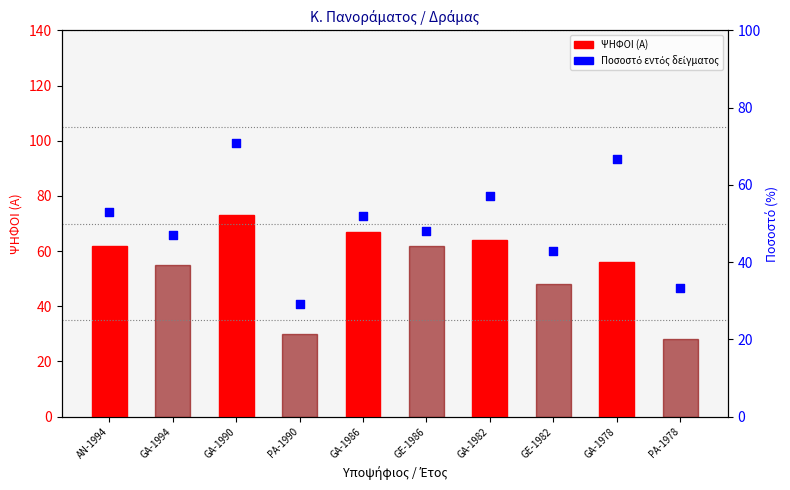

Which series has the largest Y range (max minus min)?

ΨΗΦΟΙ (Α)